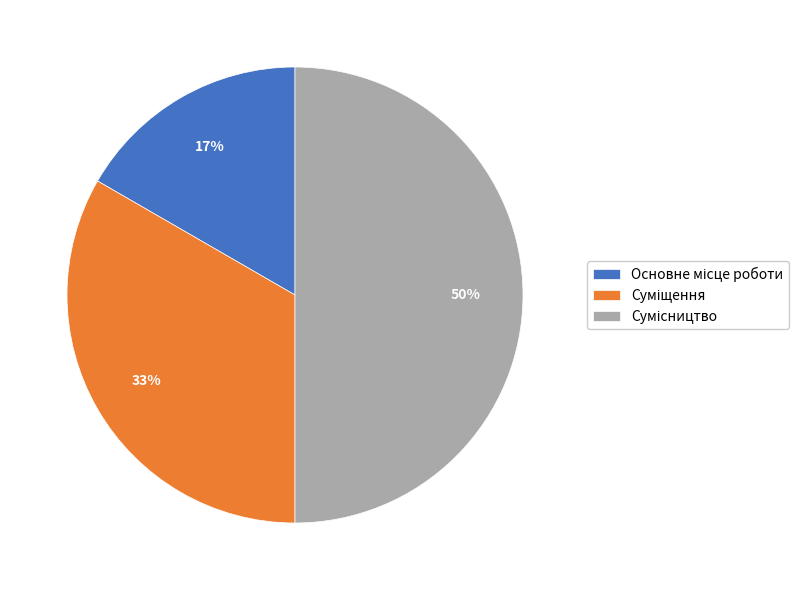

To the nearest percent, what is the difference between the largest and smallest slice percentages?

33%